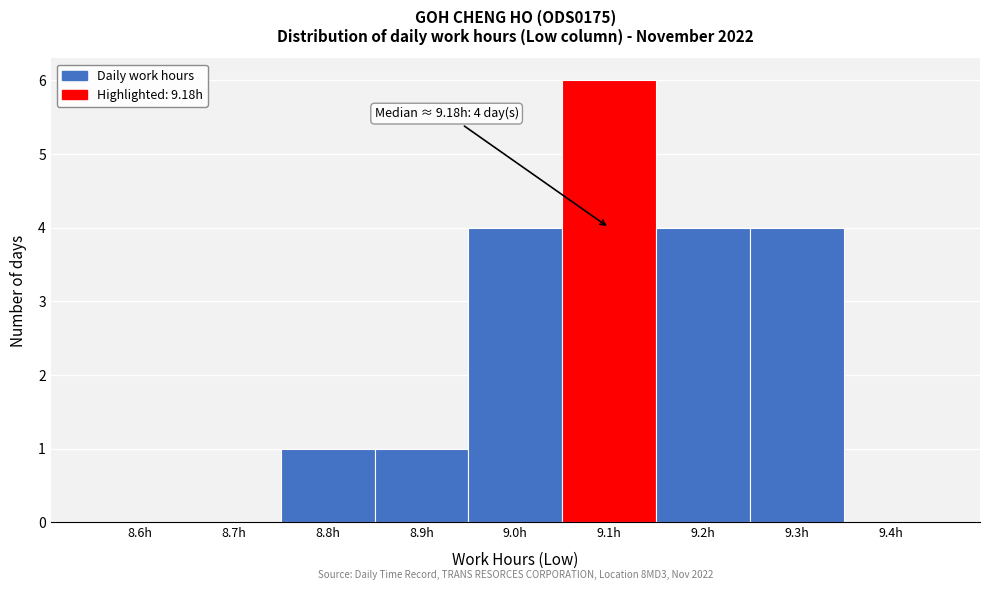

Reading left to right, what are all the values shown in this chart?

8.6h=0	8.7h=0	8.8h=1	8.9h=1	9.0h=4	9.1h=6	9.2h=4	9.3h=4	9.4h=0